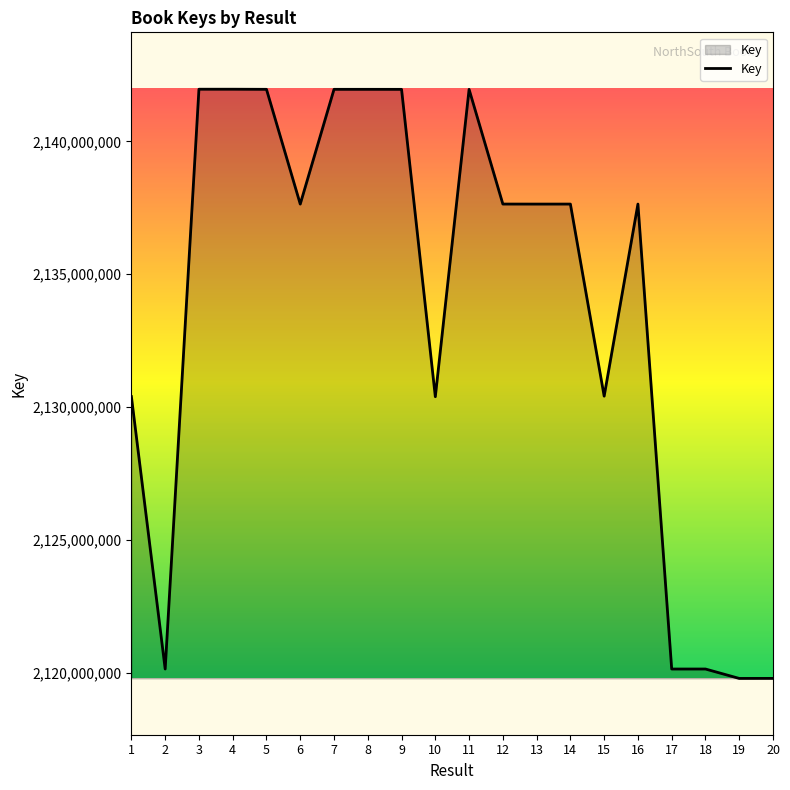

What is the change in value from 16 to 20?

-17861829